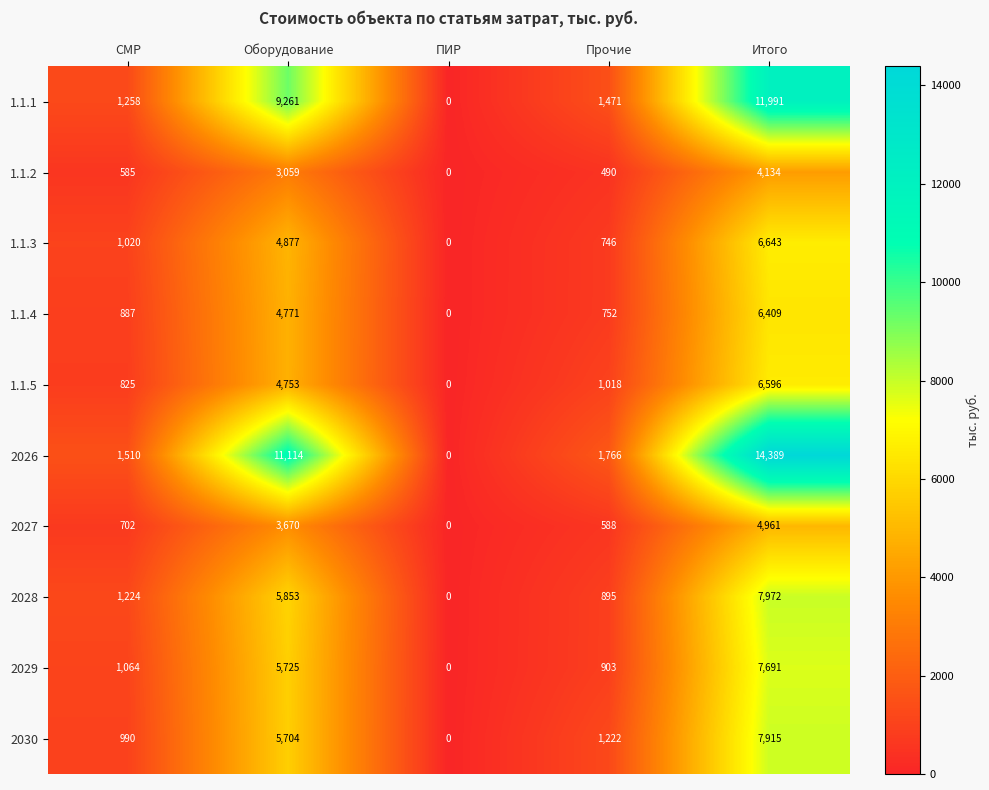

What is the spread (max minus min) of values at Прочие?

1276